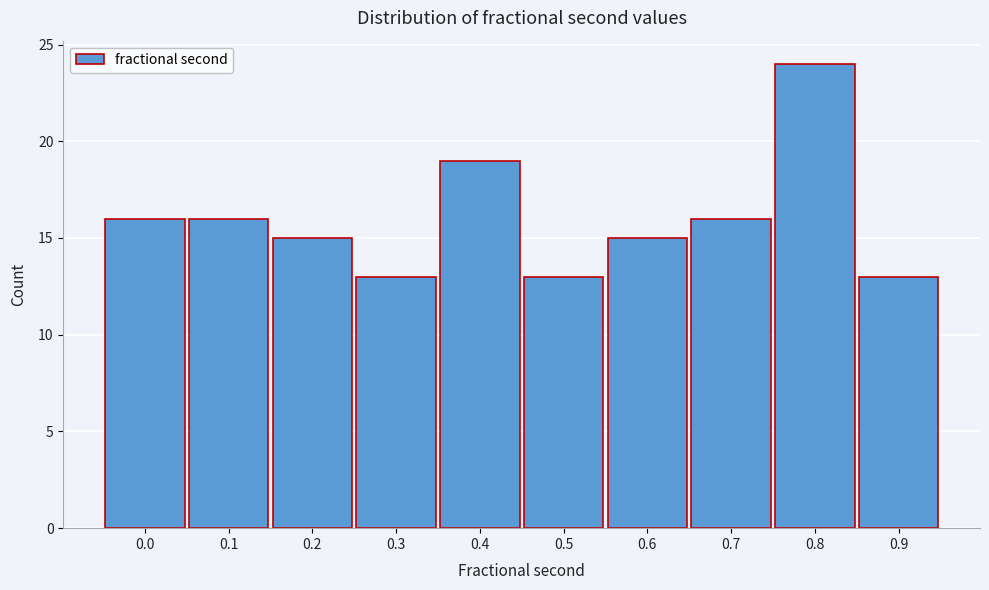

Reading right to left, list all the values displayed in this chart.

13	24	16	15	13	19	13	15	16	16